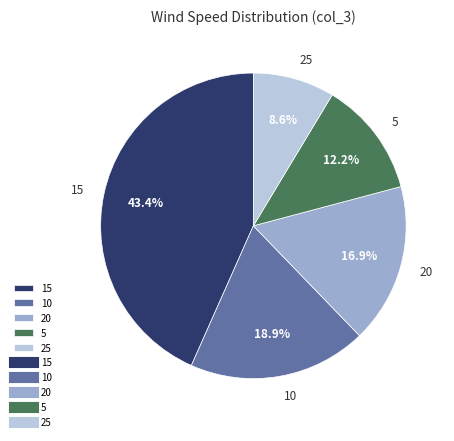

Is there a majority slice in this chart?

No